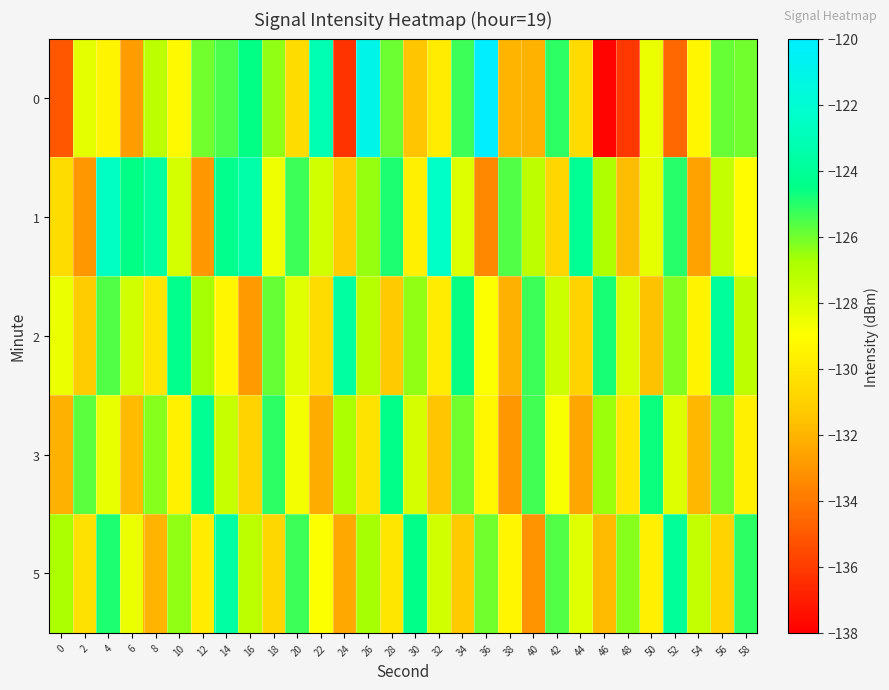

Reading left to right, transcribe all the data shown in this chart.

0: 0=-135.1	2=-128.3	4=-129.4	6=-132.8	8=-127.2	10=-129.3	12=-126.0	14=-125.5	16=-124.5	18=-126.5	20=-130.5	22=-123.1	24=-136.3	26=-121.0	28=-126.0	30=-131.4	32=-129.8	34=-125.3	36=-120.0	38=-132.0	40=-132.1	42=-125.1	44=-130.6	46=-137.8	48=-136.1	50=-128.5	52=-134.5	54=-129.4	56=-125.8	58=-126.0
1: 0=-130.5	2=-133.0	4=-122.6	6=-124.5	8=-123.7	10=-127.9	12=-133.0	14=-124.3	16=-123.4	18=-128.6	20=-125.3	22=-127.8	24=-131.2	26=-126.5	28=-124.9	30=-129.7	32=-122.4	34=-128.1	36=-133.5	38=-125.6	40=-127.3	42=-130.8	44=-124.1	46=-126.9	48=-131.7	50=-128.3	52=-125.0	54=-132.6	56=-127.4	58=-129.1
2: 0=-128.5	2=-131.2	4=-125.6	6=-127.8	8=-130.1	10=-124.3	12=-126.7	14=-129.4	16=-132.8	18=-125.9	20=-128.2	22=-130.5	24=-123.7	26=-127.1	28=-131.3	30=-126.4	32=-129.8	34=-124.6	36=-128.9	38=-132.1	40=-125.3	42=-127.6	44=-130.9	46=-124.8	48=-128.0	50=-131.6	52=-126.2	54=-129.5	56=-123.9	58=-127.3
3: 0=-132.1	2=-125.7	4=-128.4	6=-131.8	8=-126.3	10=-129.6	12=-124.2	14=-127.5	16=-130.9	18=-125.1	20=-128.7	22=-132.3	24=-126.8	26=-130.2	28=-124.5	30=-127.9	32=-131.4	34=-126.0	36=-129.3	38=-133.0	40=-125.4	42=-128.8	44=-132.5	46=-126.6	48=-130.0	50=-124.7	52=-128.1	54=-131.9	56=-126.1	58=-129.7
5: 0=-126.8	2=-130.3	4=-124.9	6=-128.5	8=-132.0	10=-126.4	12=-129.8	14=-123.6	16=-127.2	18=-130.7	20=-125.3	22=-128.9	24=-132.4	26=-126.7	28=-130.1	30=-124.5	32=-127.8	34=-131.3	36=-126.0	38=-129.4	40=-133.1	42=-125.6	44=-128.2	46=-131.8	48=-126.3	50=-129.7	52=-124.0	54=-127.4	56=-130.9	58=-125.1